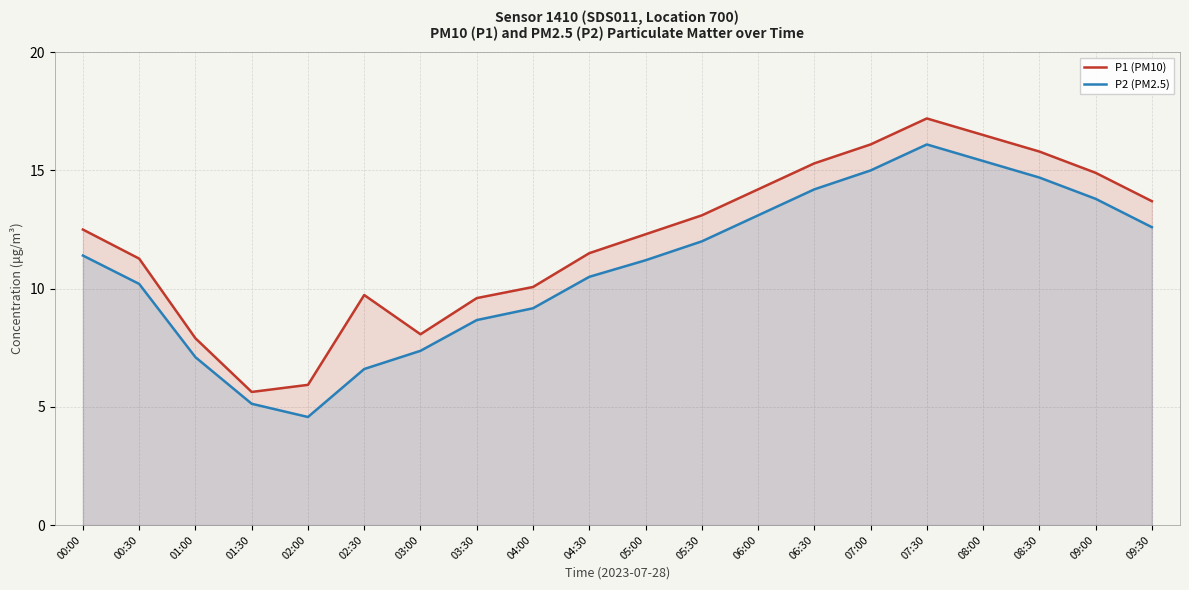

In P1 (PM10), how many points are higher than both neighbors (excluding endpoints)?

2